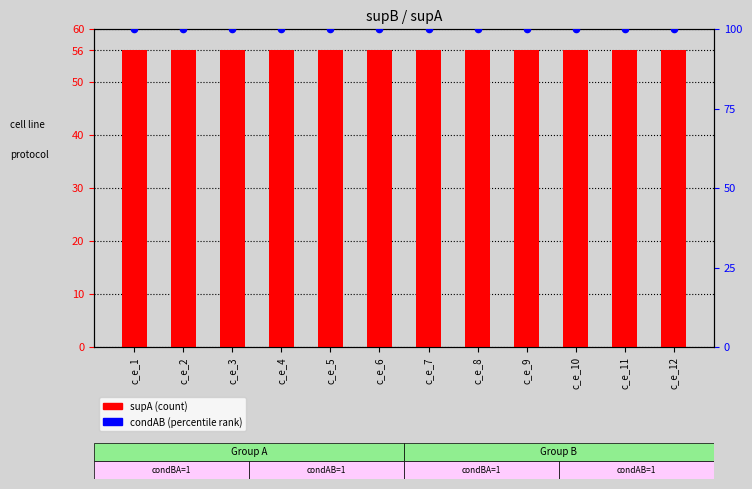

Is the value of supA (count) at c_e_4 greater than the value of condAB (percentile rank) at c_e_1?

No